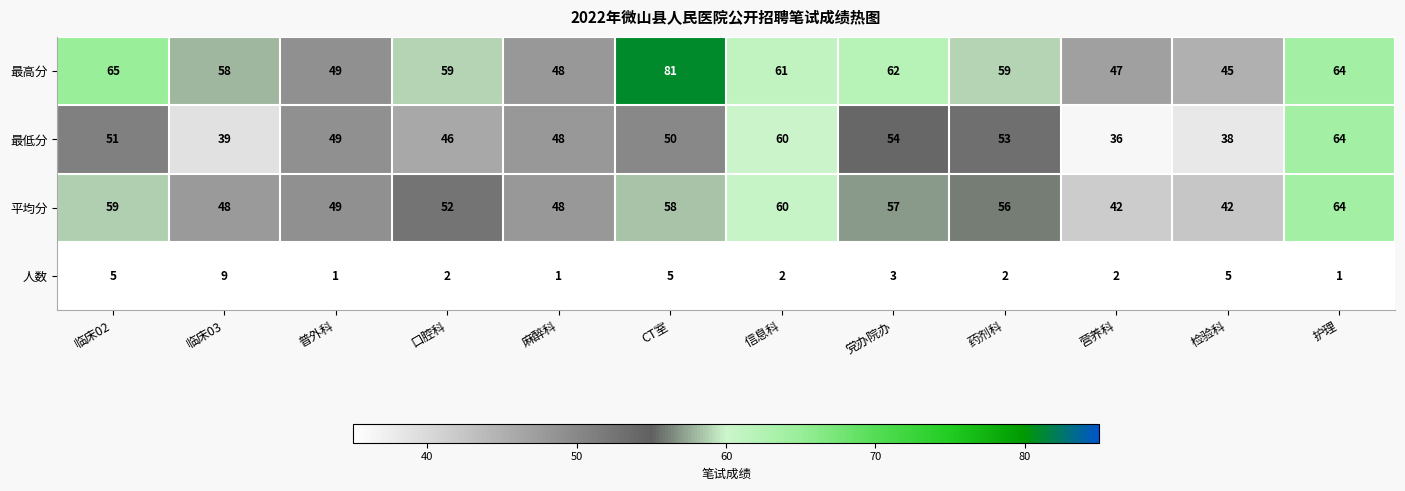

Which series has the widest spread of values?

最高分